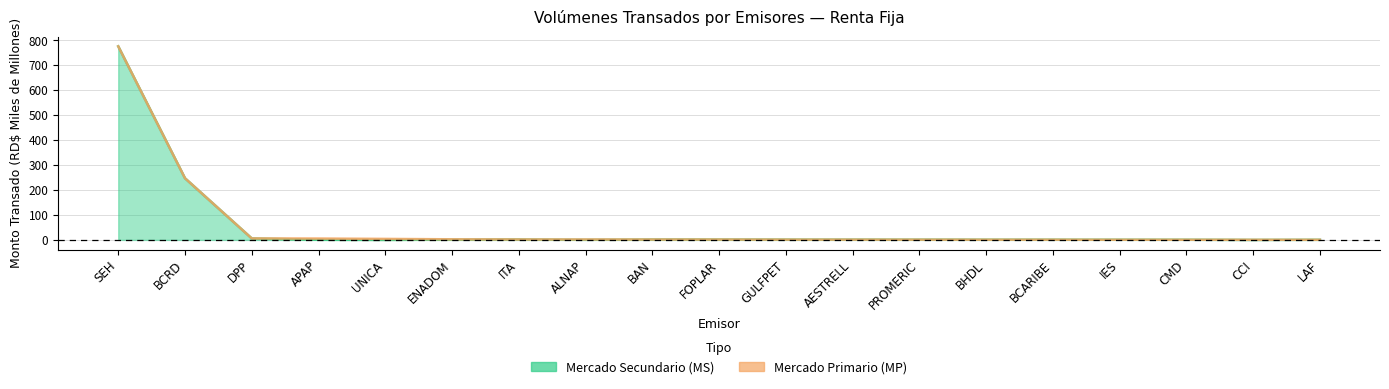

What is the approximate value at PROMERIC?

1.0